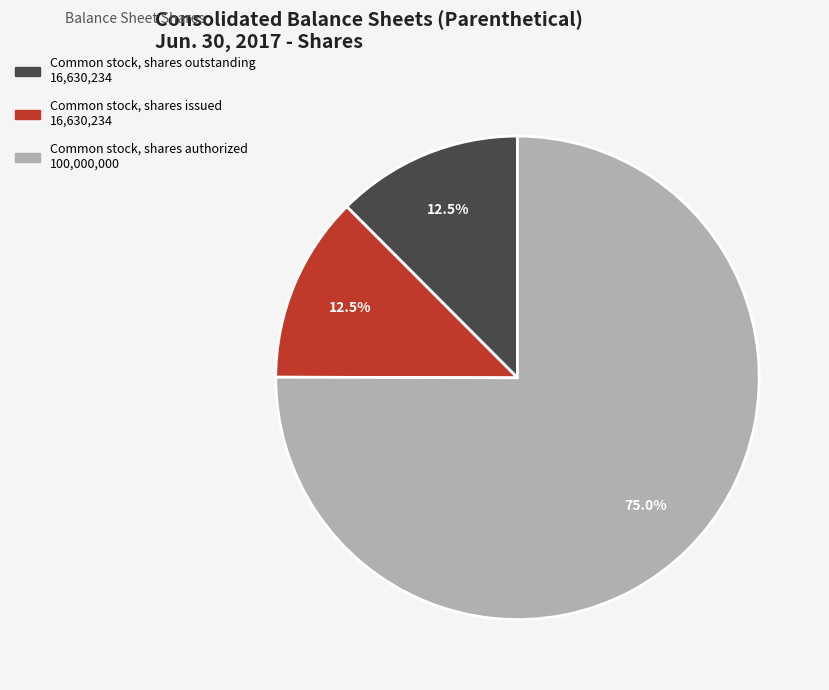

Is there any slice that represents more than half of the pie?

Yes